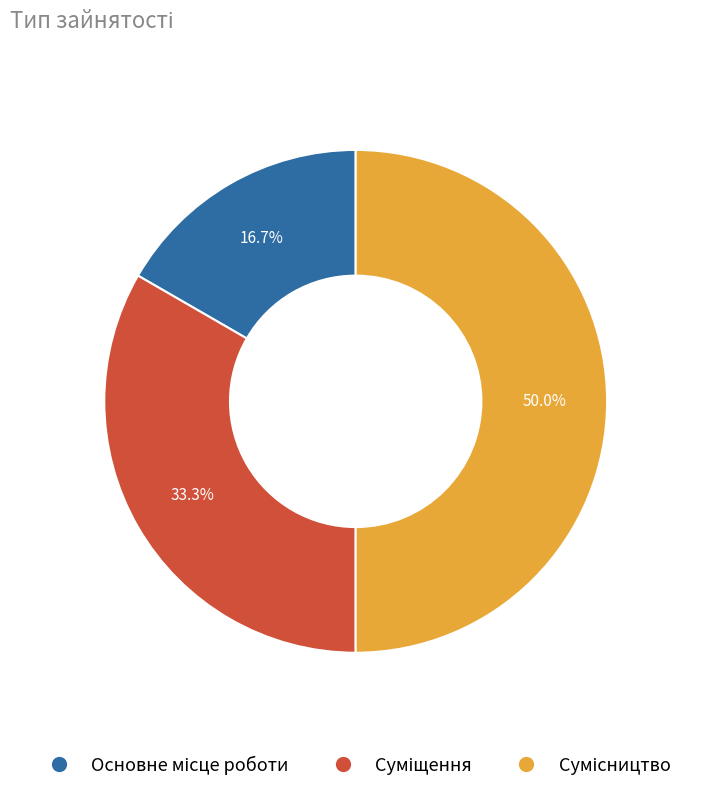

What portion of the pie excludes Сумісництво?

50.0%